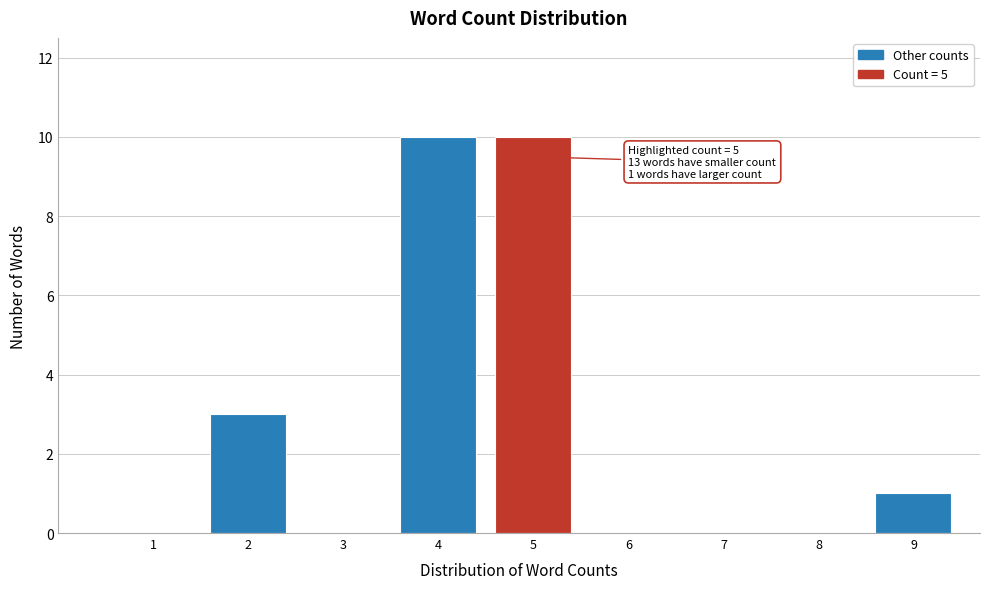

Reading left to right, transcribe all the data shown in this chart.

1=0	2=3	3=0	4=10	5=10	6=0	7=0	8=0	9=1